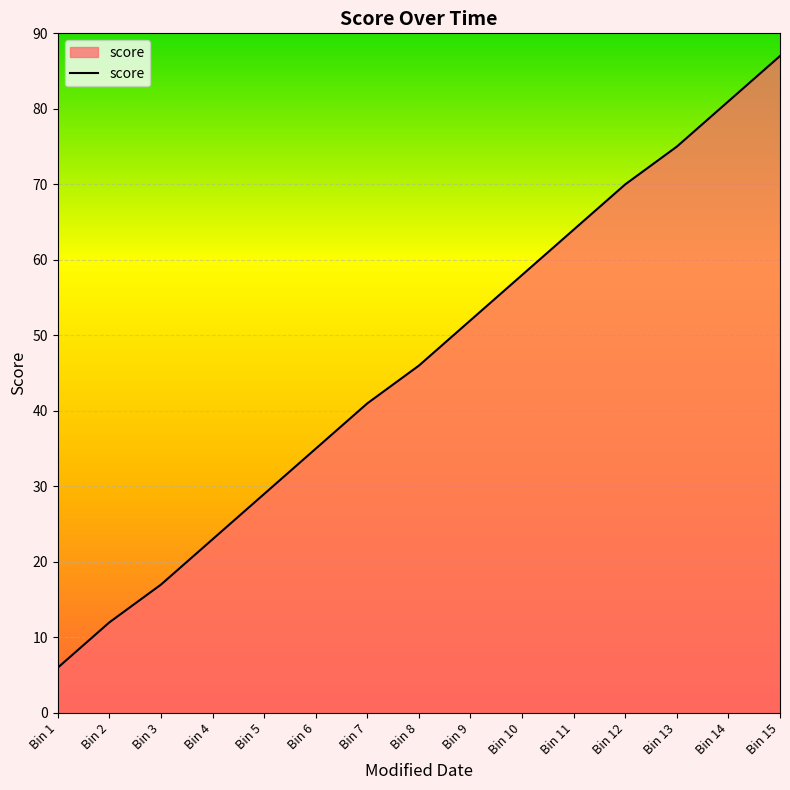

What is the difference between the maximum and minimum values?

81